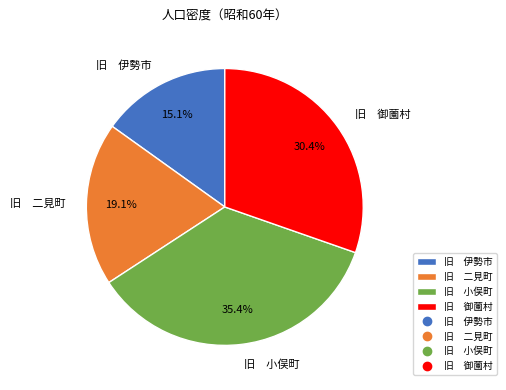

How many slices are in this pie chart?

4